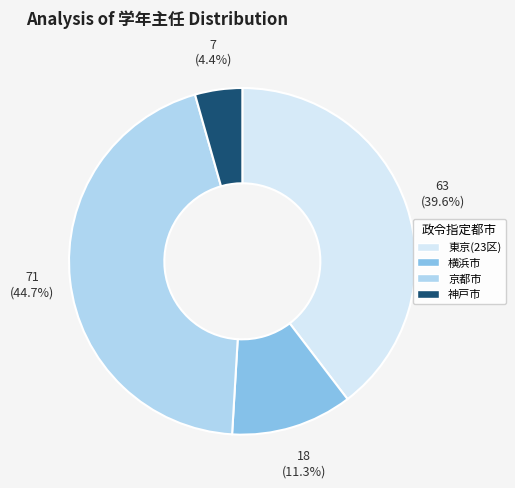

How much of the chart is everything except 東京(23区)?

60.4%